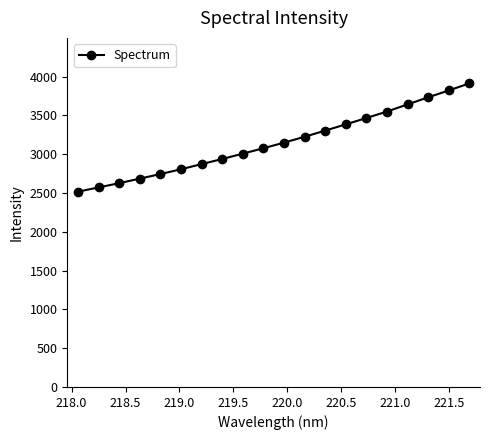

True or false: the data has more than 1 interior local peaks.

False